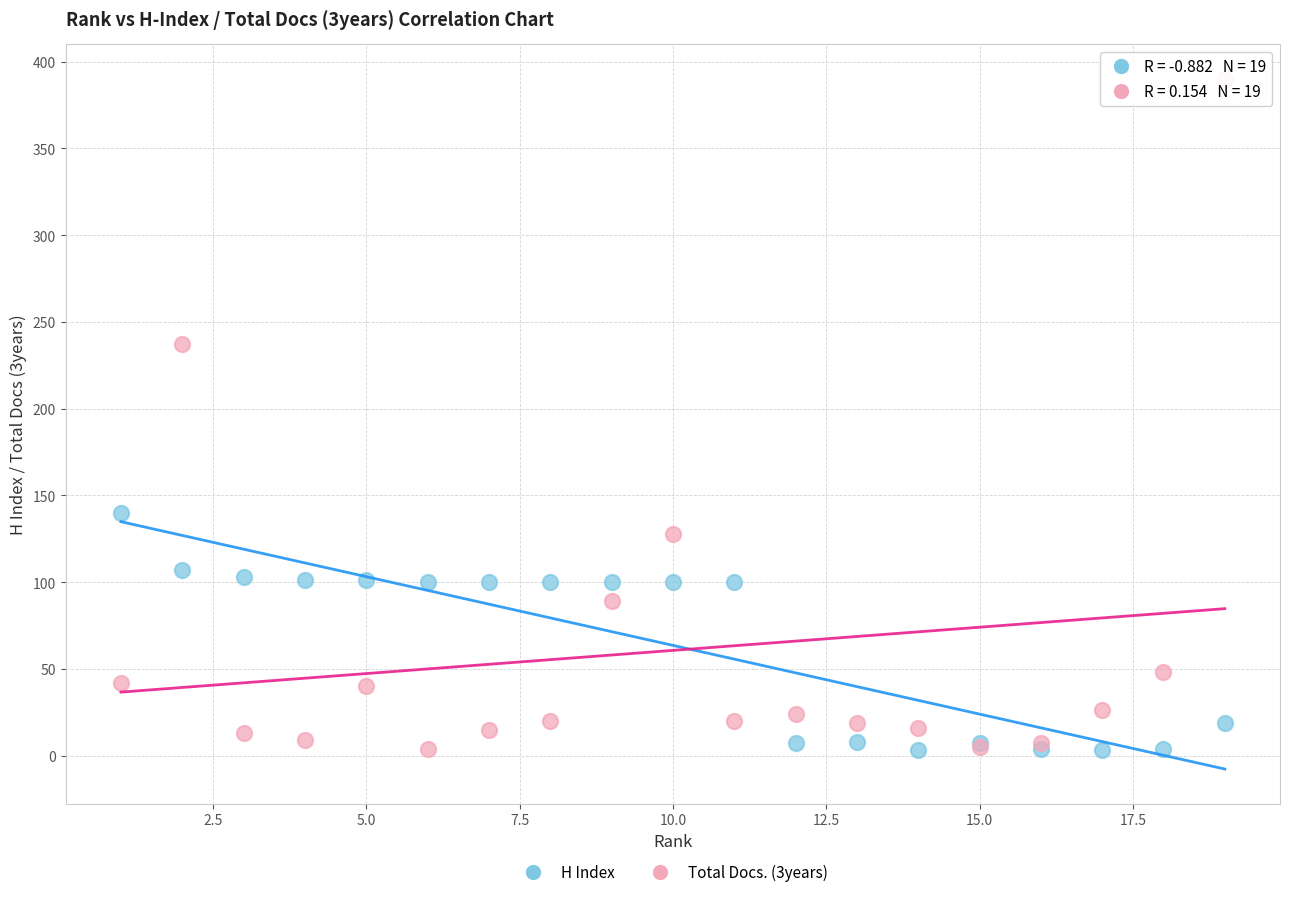

Which series reaches the maximum Y coordinate?

Total Docs. (3years)